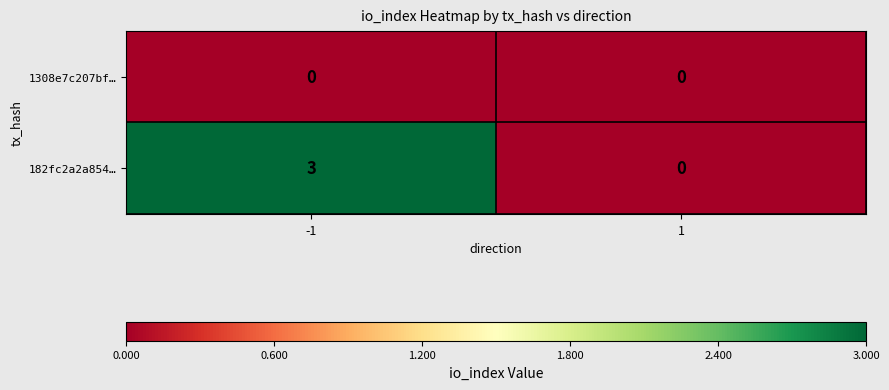

How many distinct data groups are displayed?

2